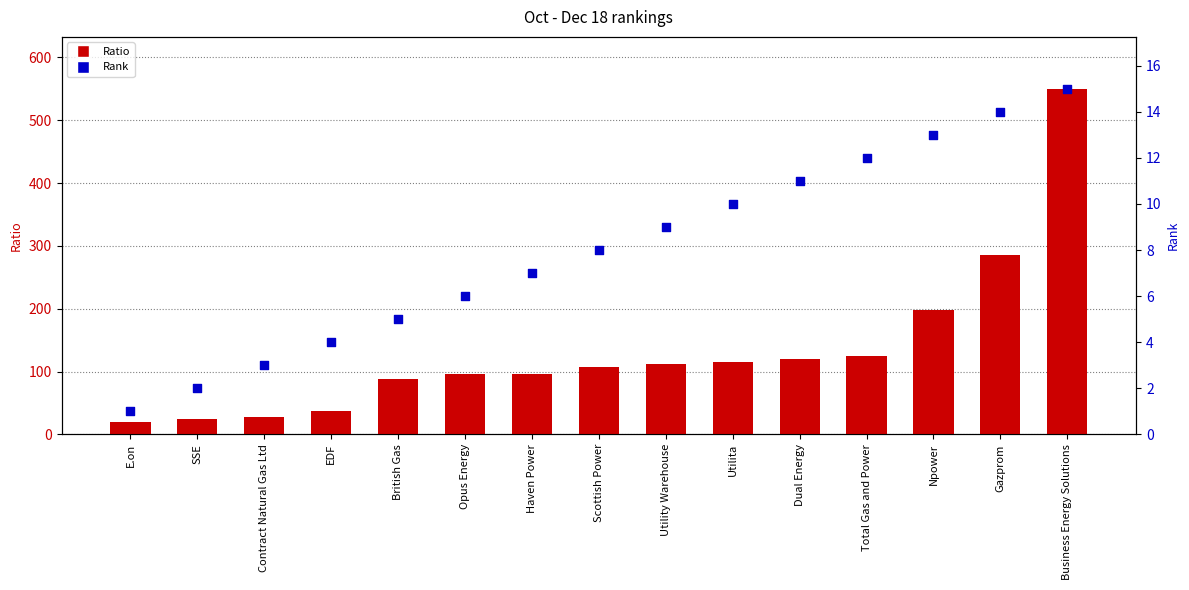

What is the total value across all series at Utilita?

125.4